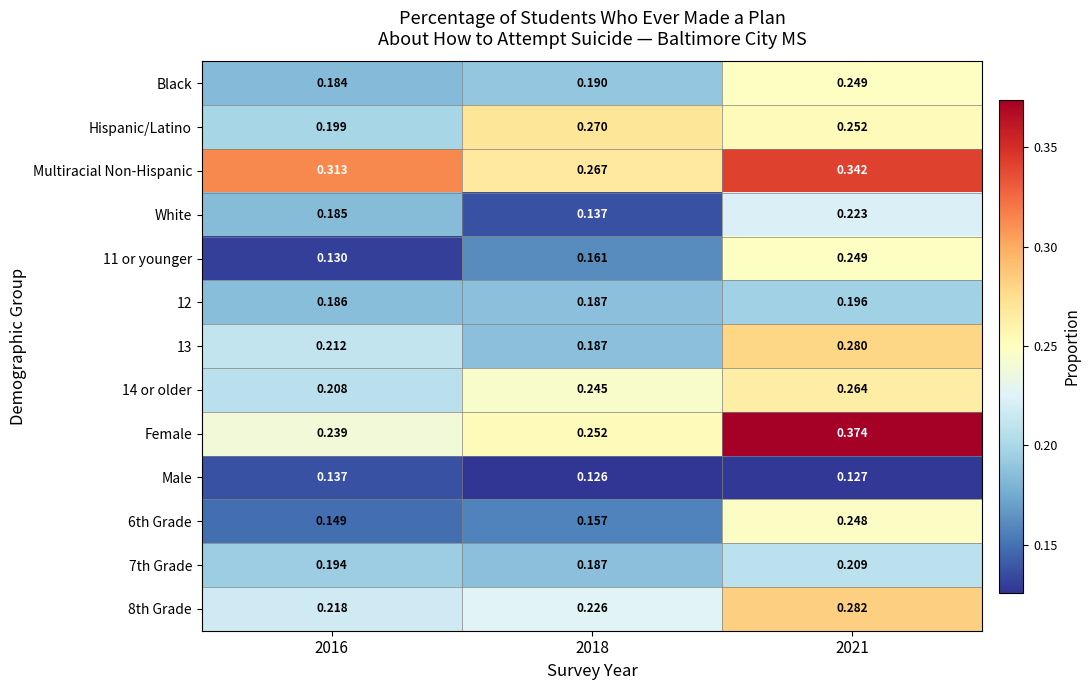

Between 2016 and 2021, which series saw the biggest shift?

Female